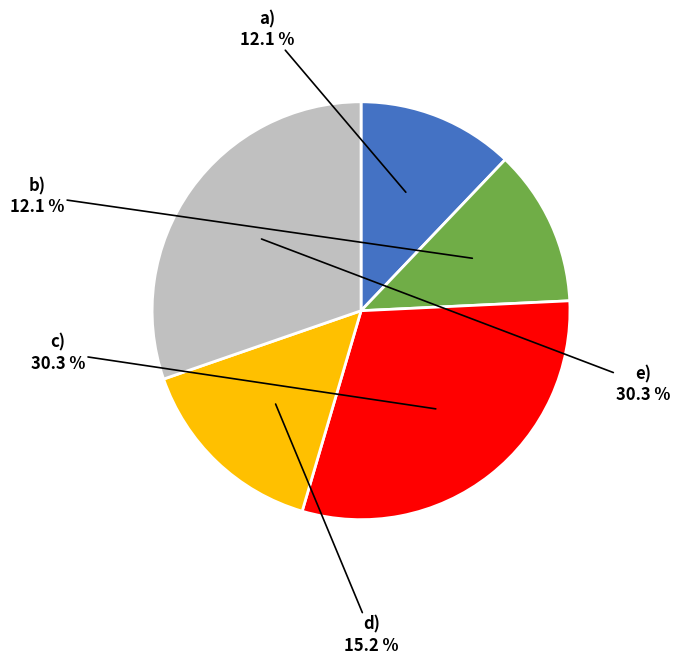

What percentage do b) and e) together represent?

42.4%